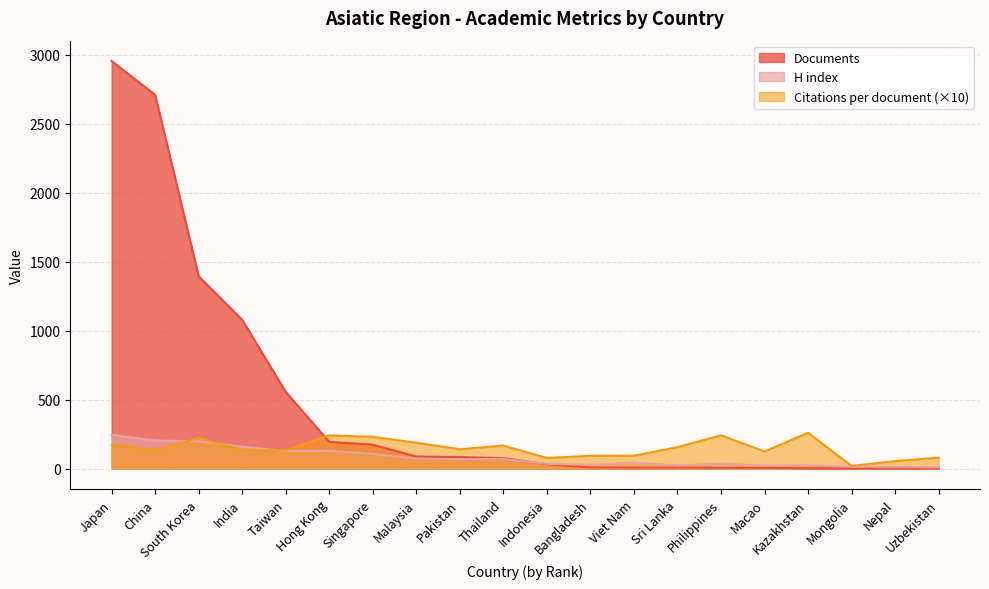

What is the label of the 19th point from the left?

Nepal